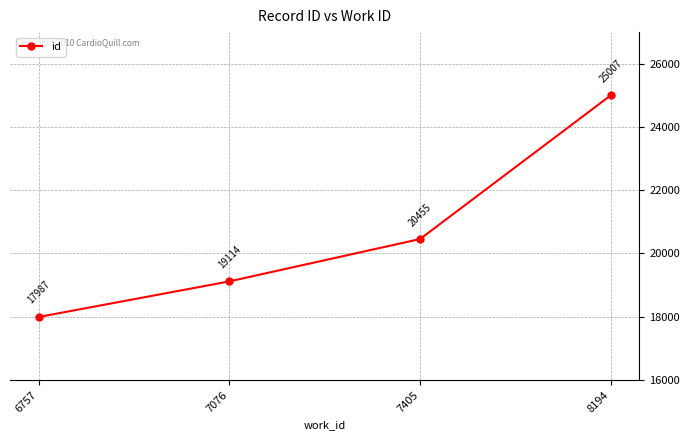

Which label corresponds to the smallest value in the chart?

6757